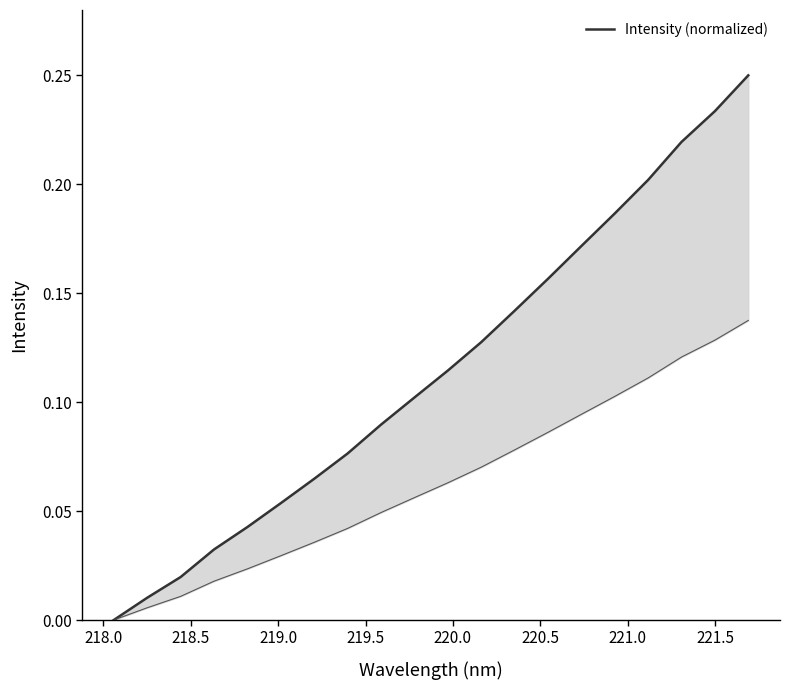

Is this an area chart (filled region under the line)?

No